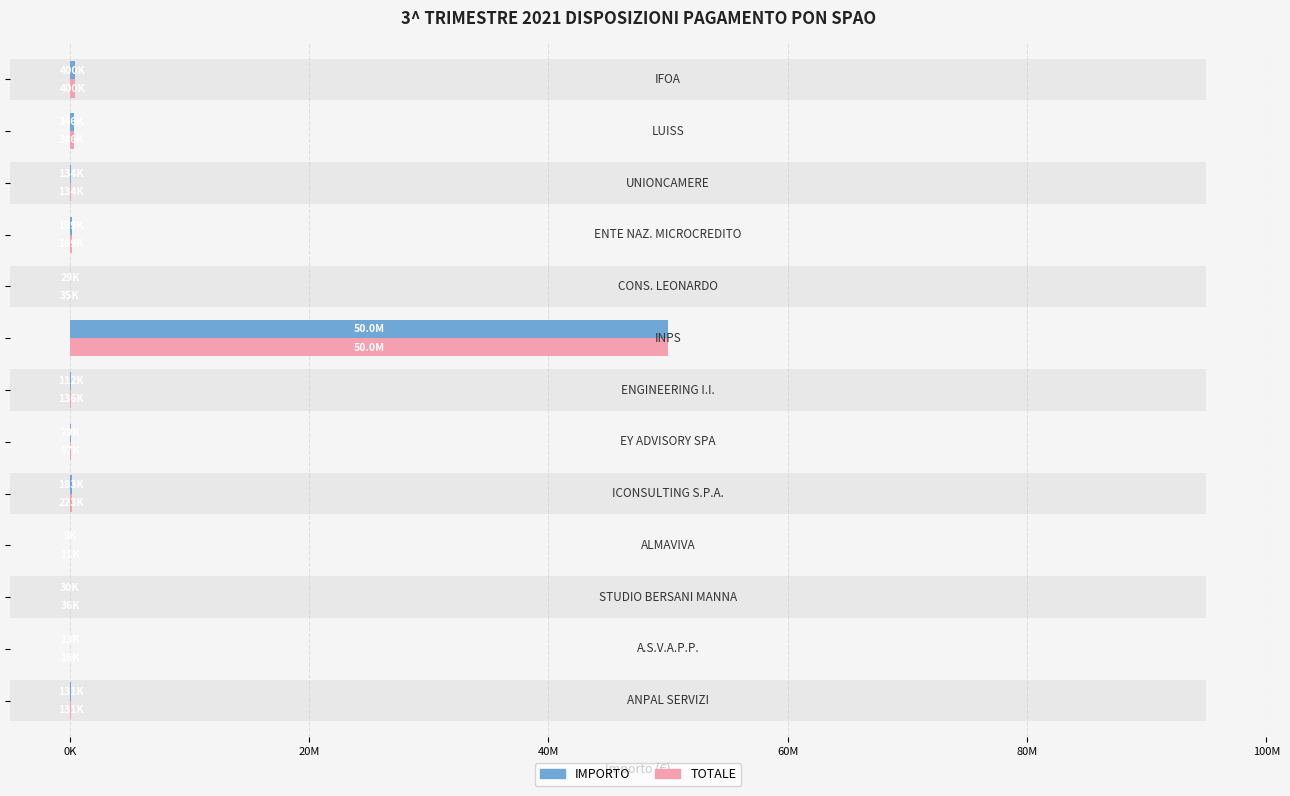

What is the value of the IMPORTO bar at the 4th from the left?

8740.3